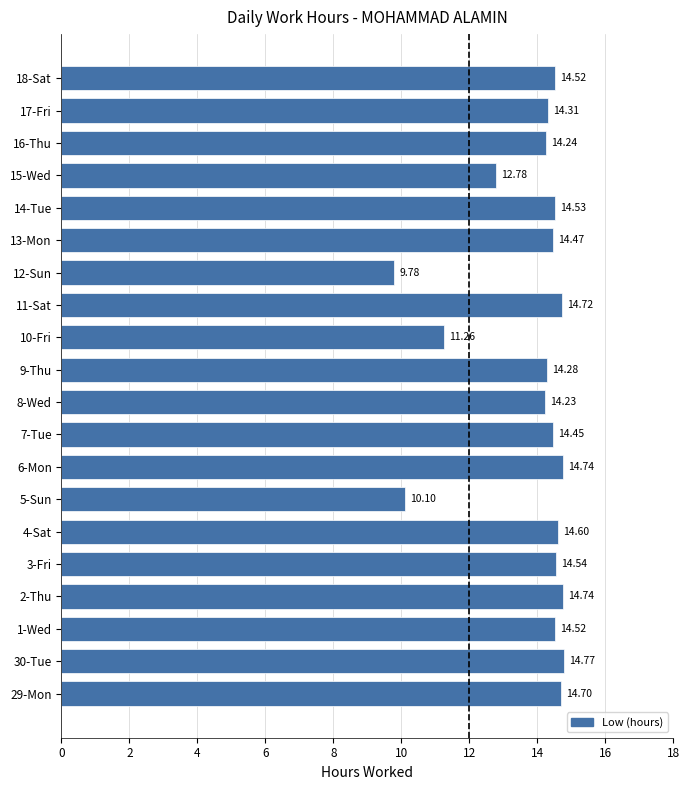

What is the sum of all values?

276.3